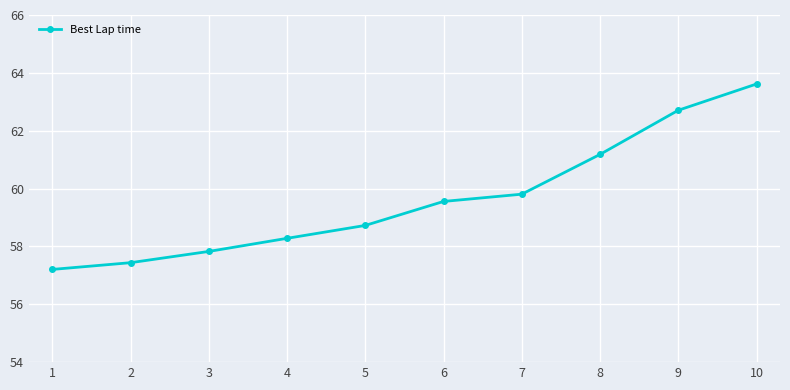

Reading right to left, what are all the values shown in this chart?

63.6	62.7	61.2	59.8	59.6	58.7	58.3	57.8	57.4	57.2